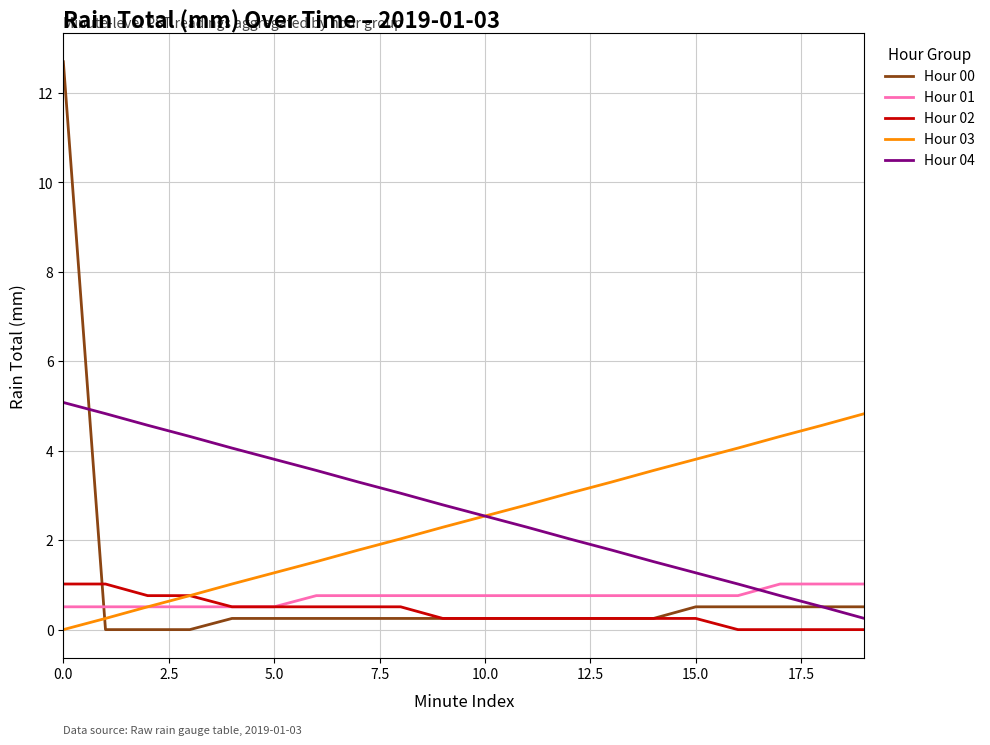

Which series has the widest spread of values?

Hour 00